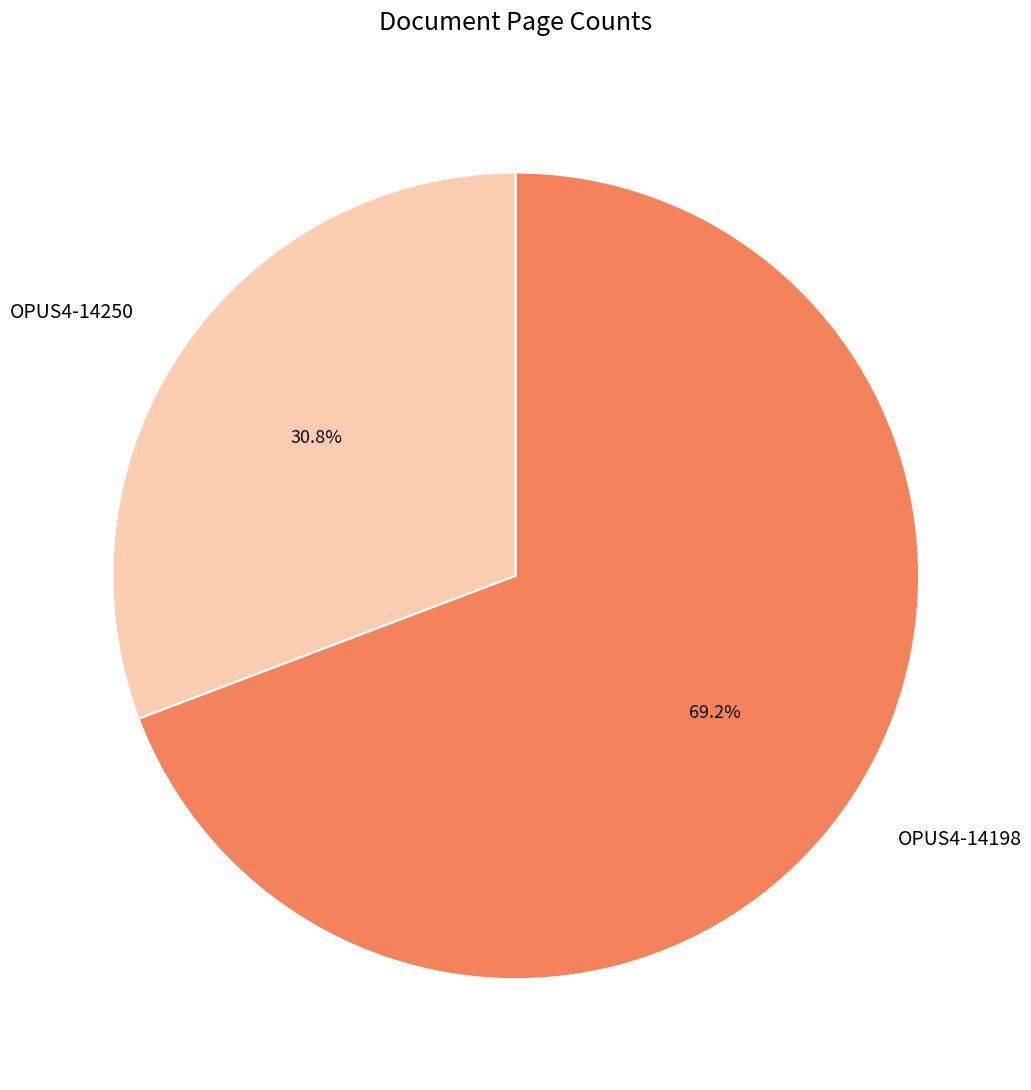

Count the number of slices in the pie.

2